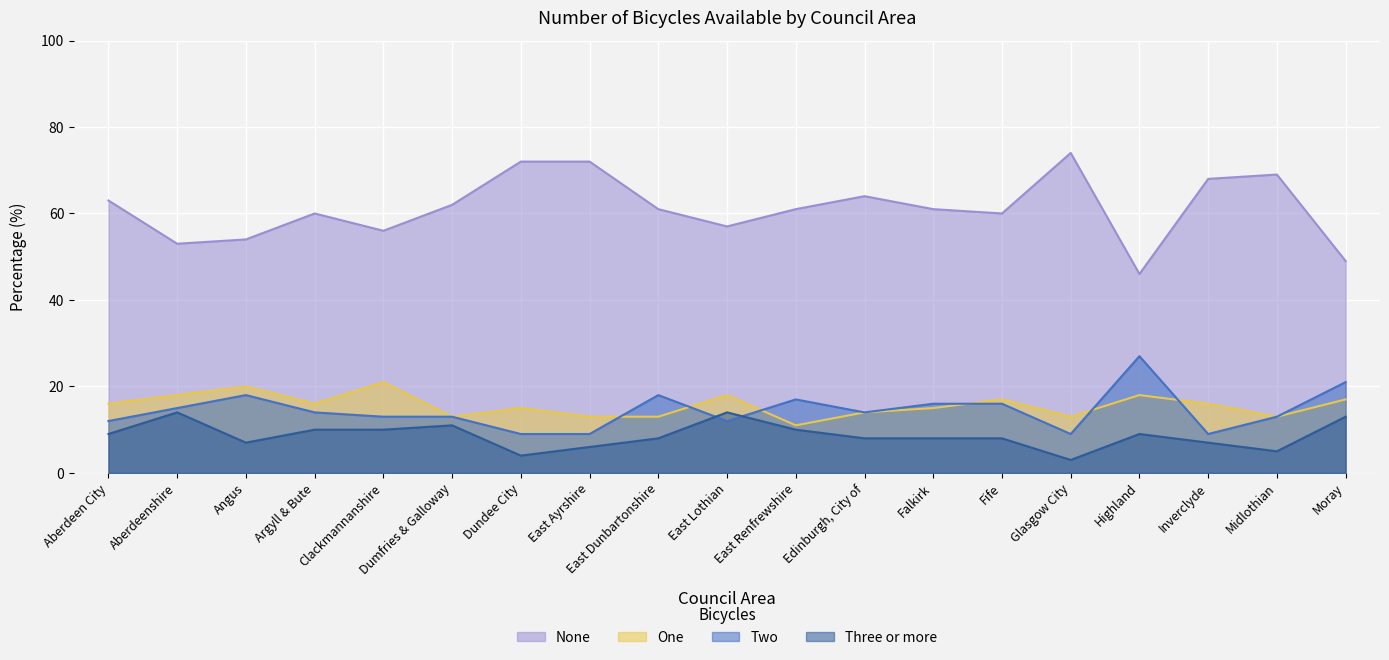

True or false: One has a value of 7 at Aberdeen City.

False